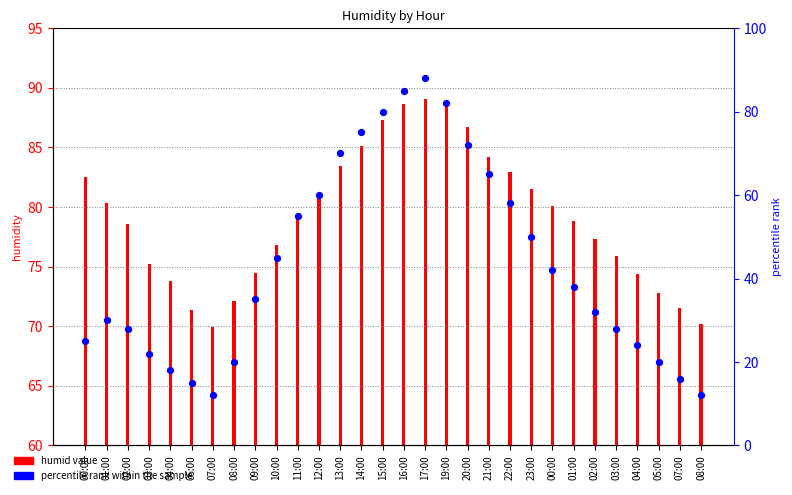

Which has a higher value, 12:00 or 00:00?

12:00